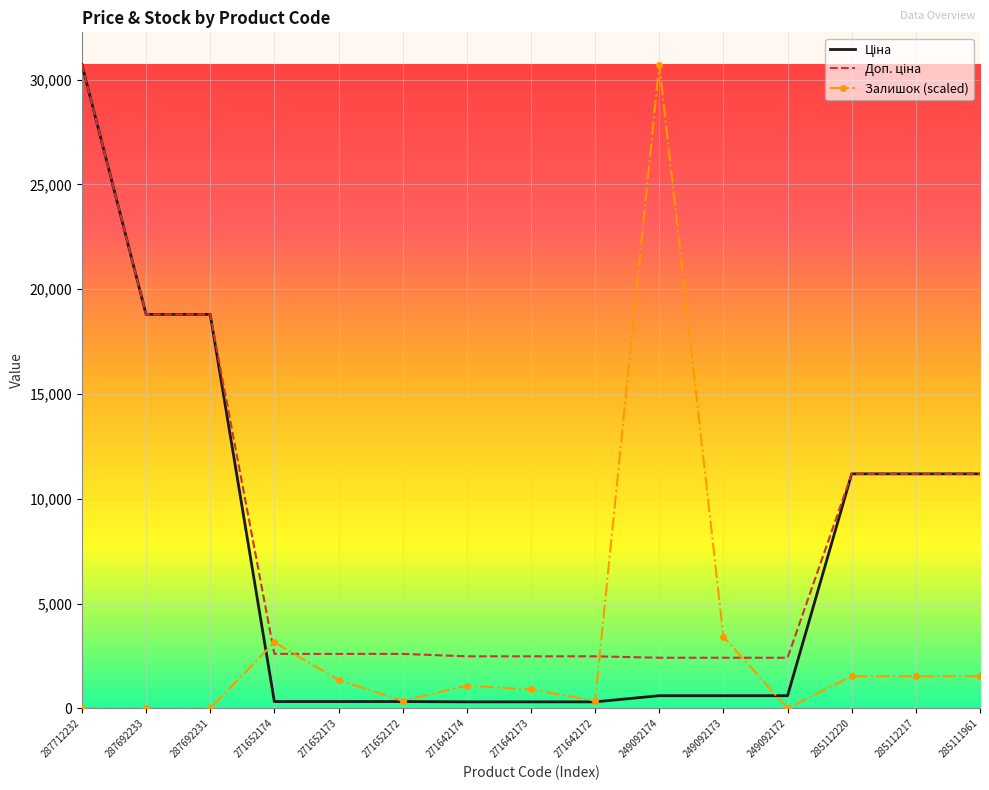

At which category is the sum across all series the highest?

287712232